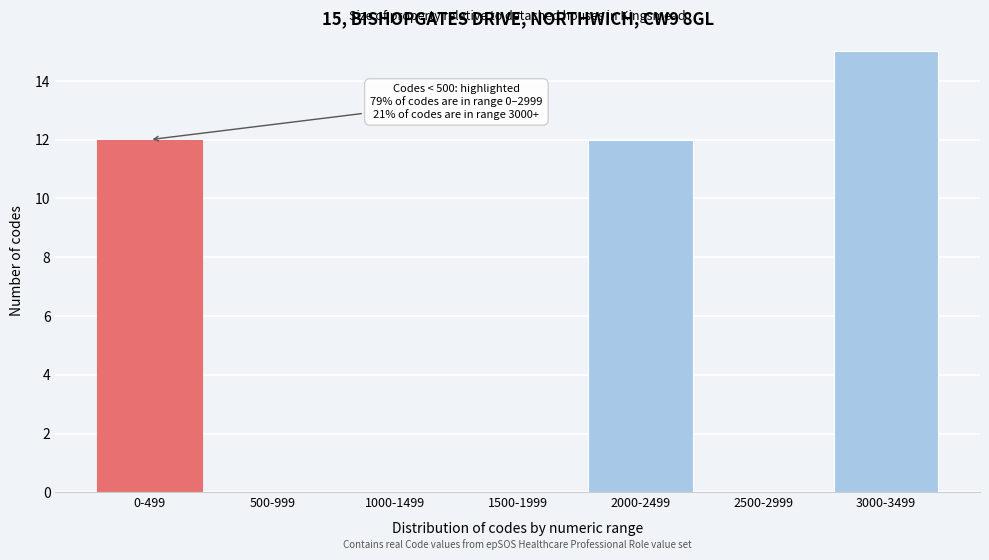

Reading left to right, transcribe all the data shown in this chart.

0-499=12	500-999=0	1000-1499=0	1500-1999=0	2000-2499=12	2500-2999=0	3000-3499=15